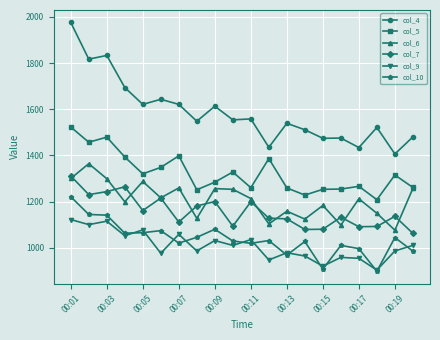

What is the value of the col_7 point at the 15th from the left?

1080